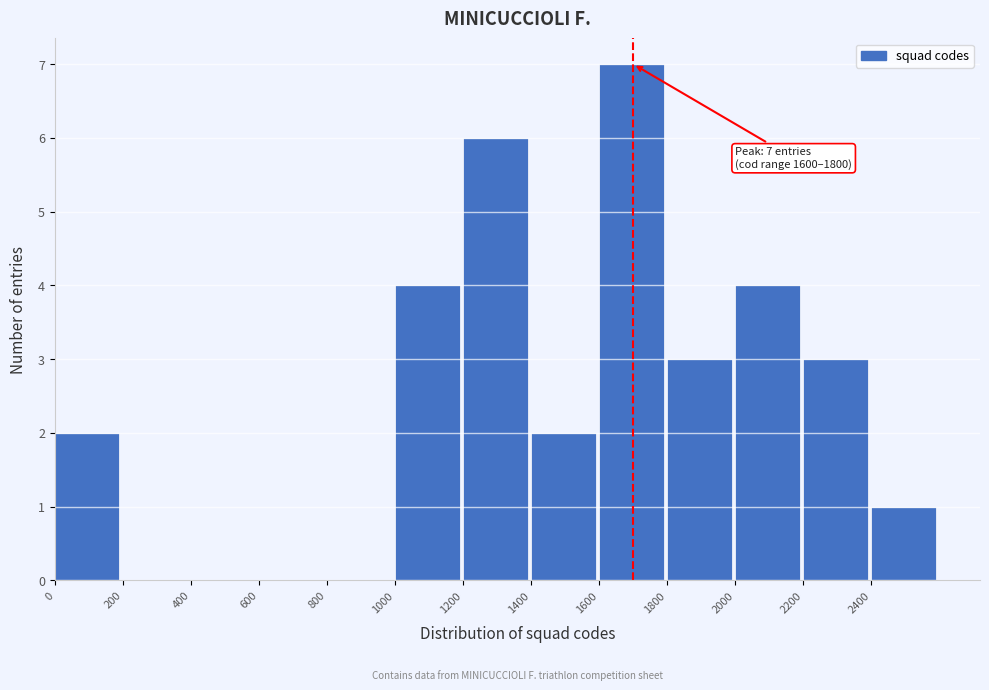

Which range on the x-axis has the tallest bar?

1600 to 1800